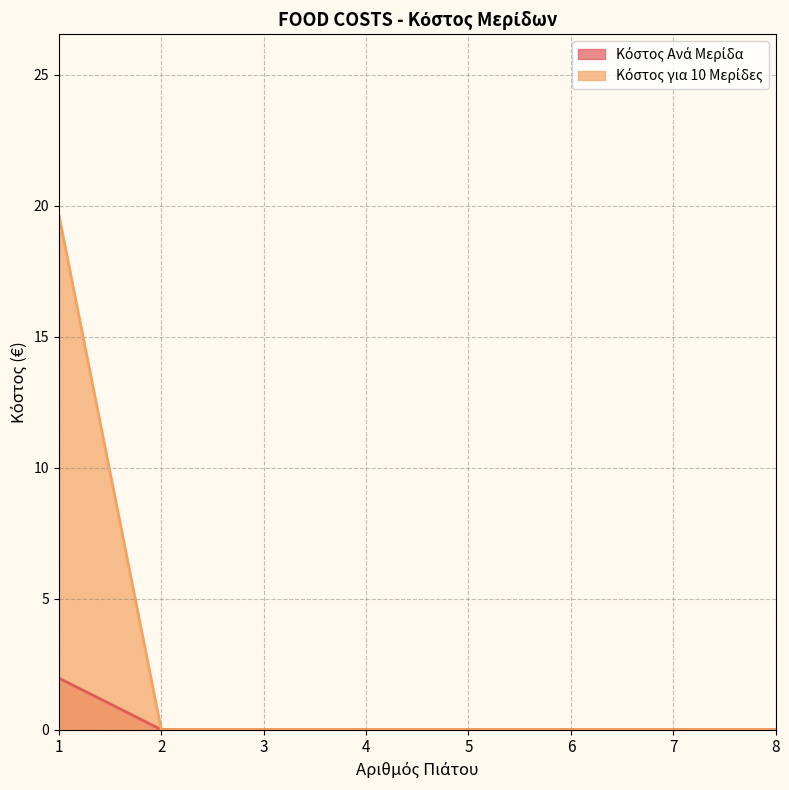

What is the greatest value displayed?

19.7